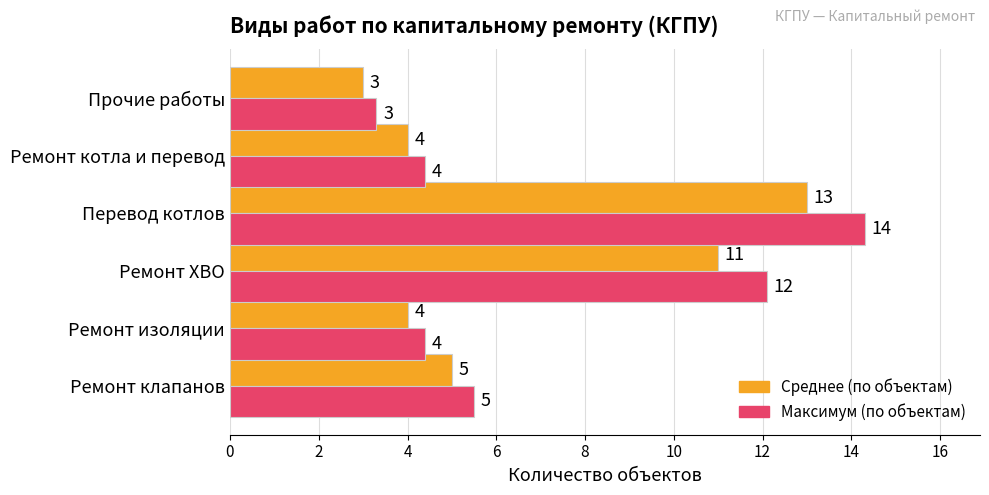

At which category is the sum across all series the highest?

Перевод котлов